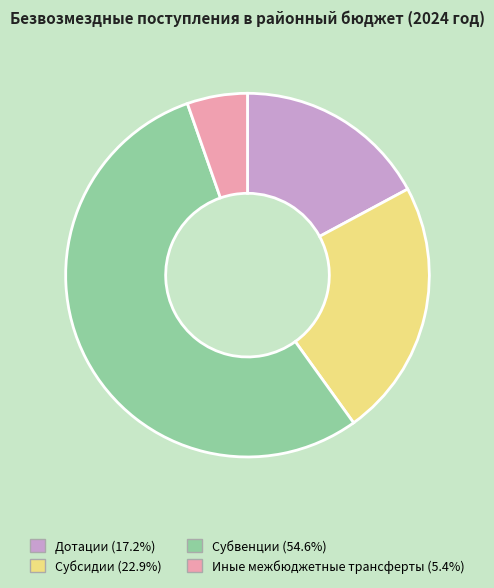

Which slice is the smallest?

Иные межбюджетные трансферты